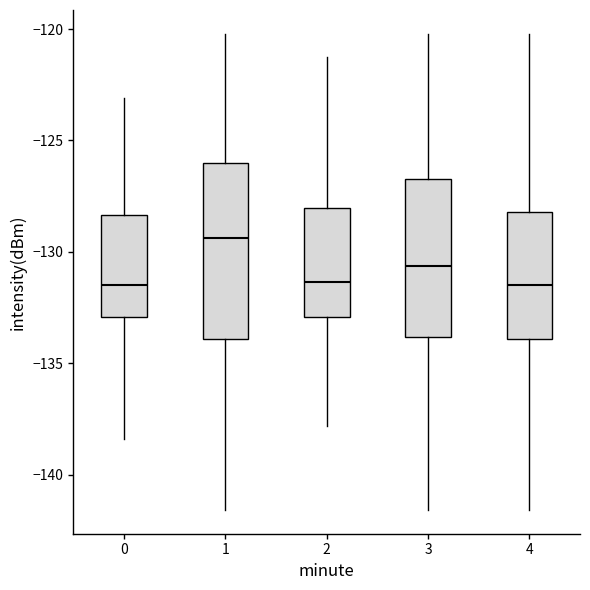

Which box is the tallest, from its lower edge to its upper edge?

1